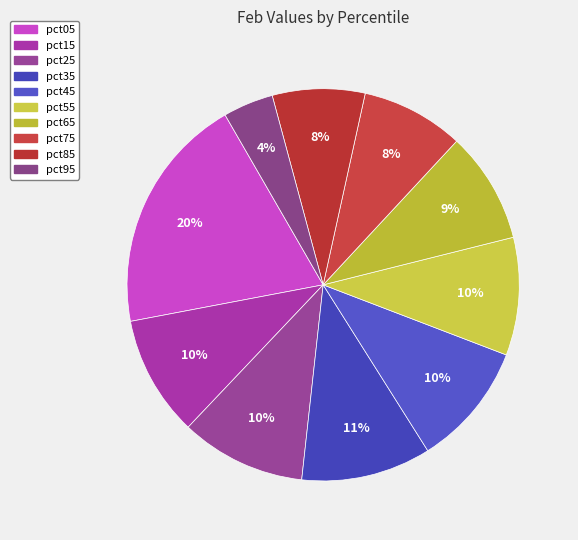

Between pct55 and pct75, which is larger?

pct55